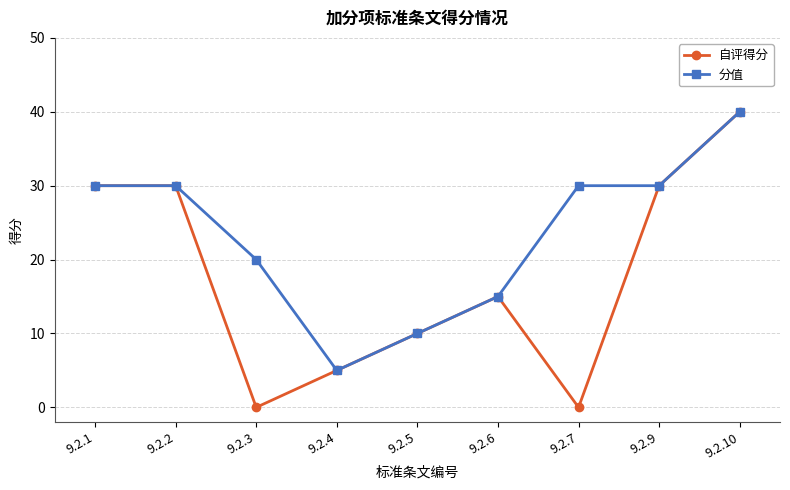

The value of 自评得分 at 9.2.2 is 9. True or false?

False